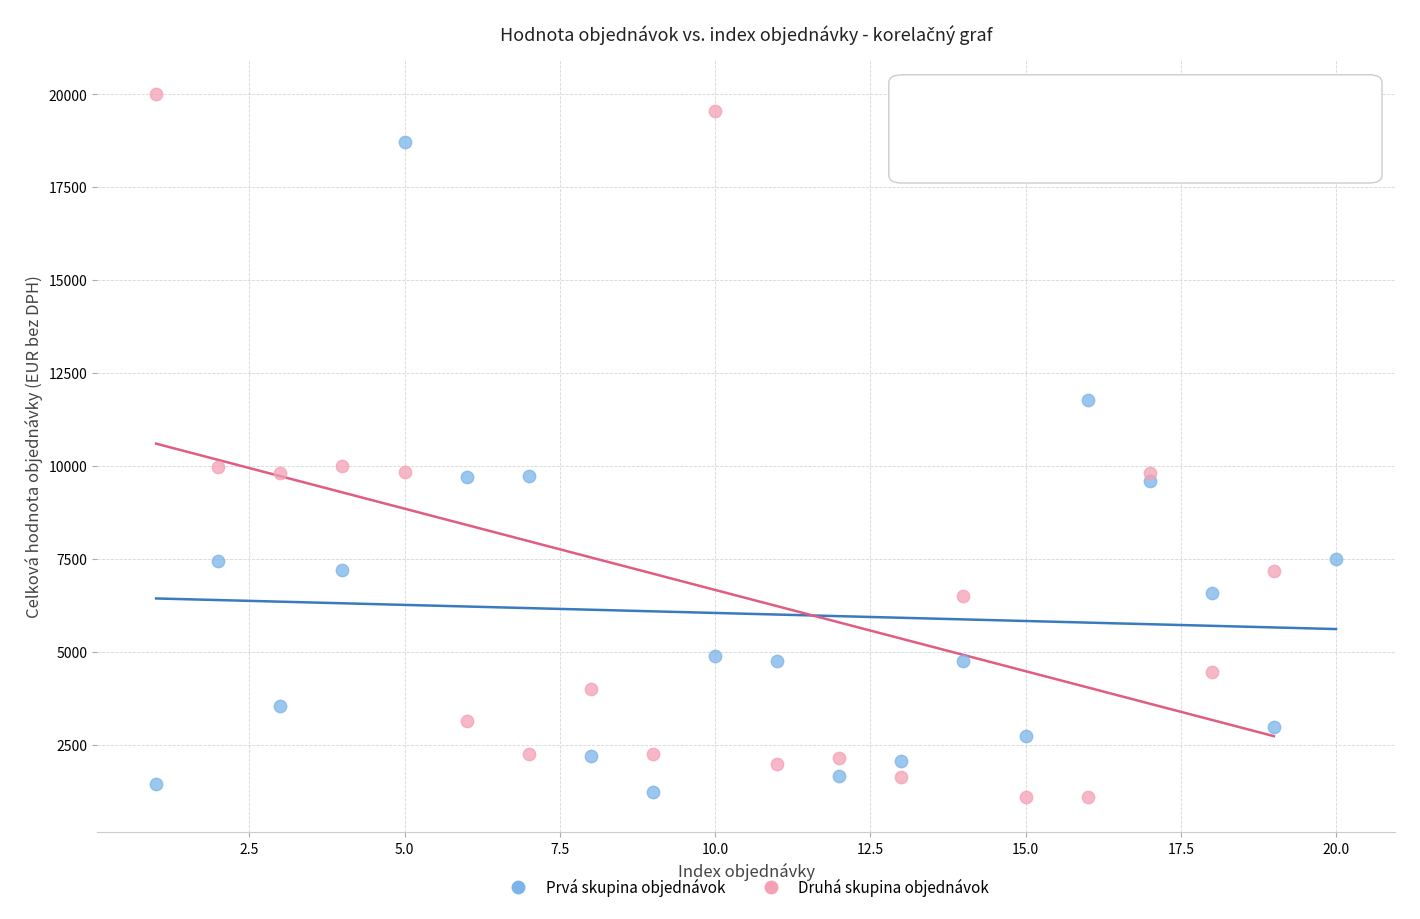

Which series reaches the maximum Y coordinate?

Druhá skupina objednávok